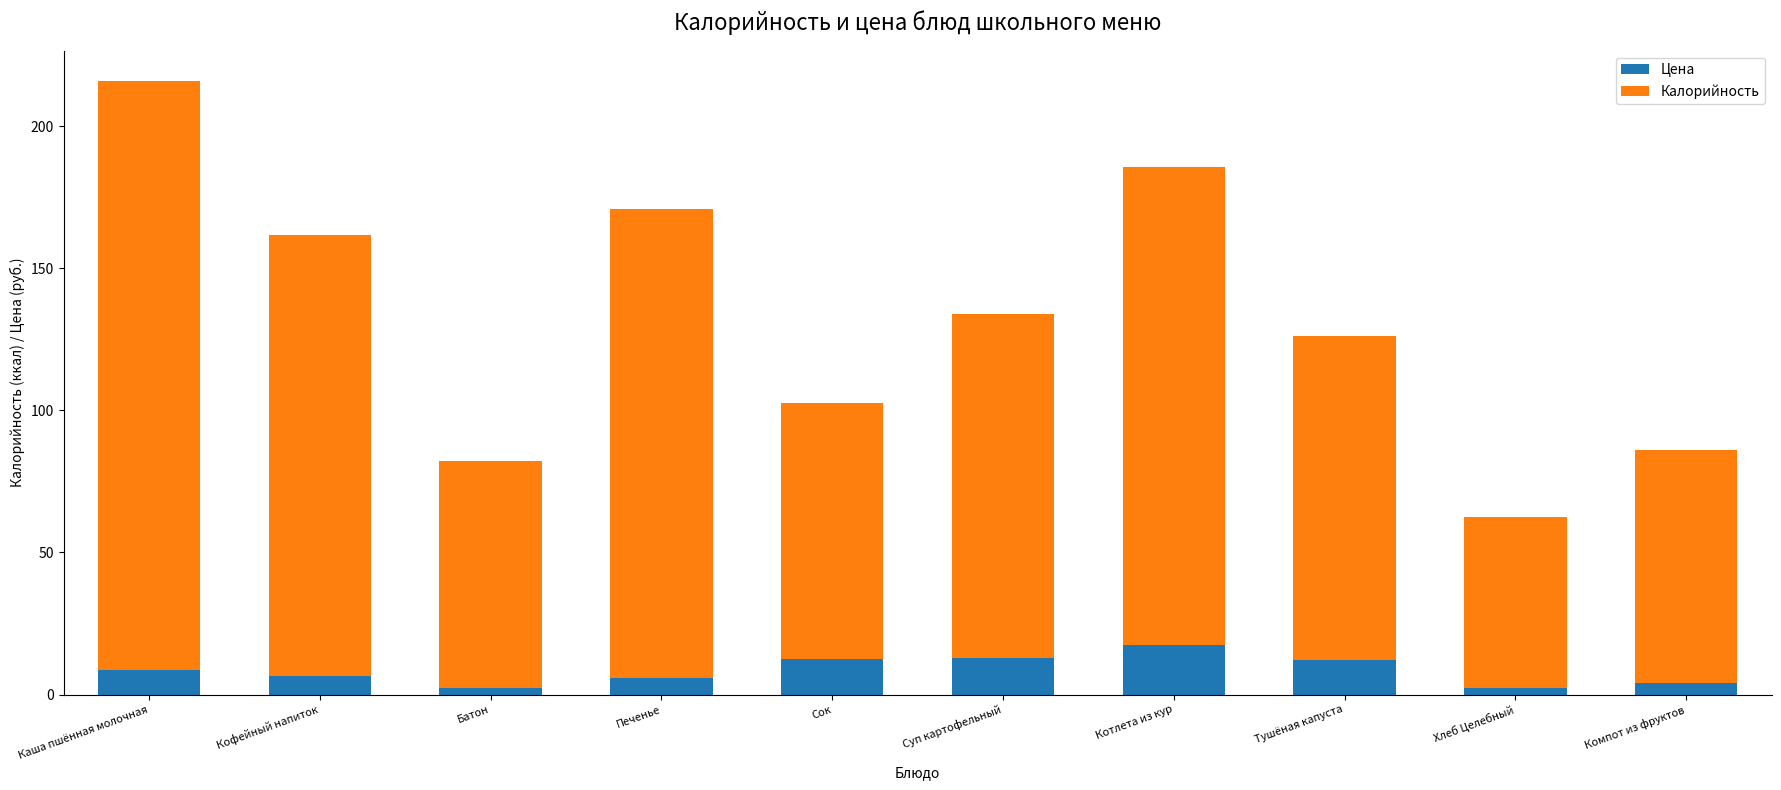

True or false: Цена has a value of 12.3 at Тушёная капуста.

True